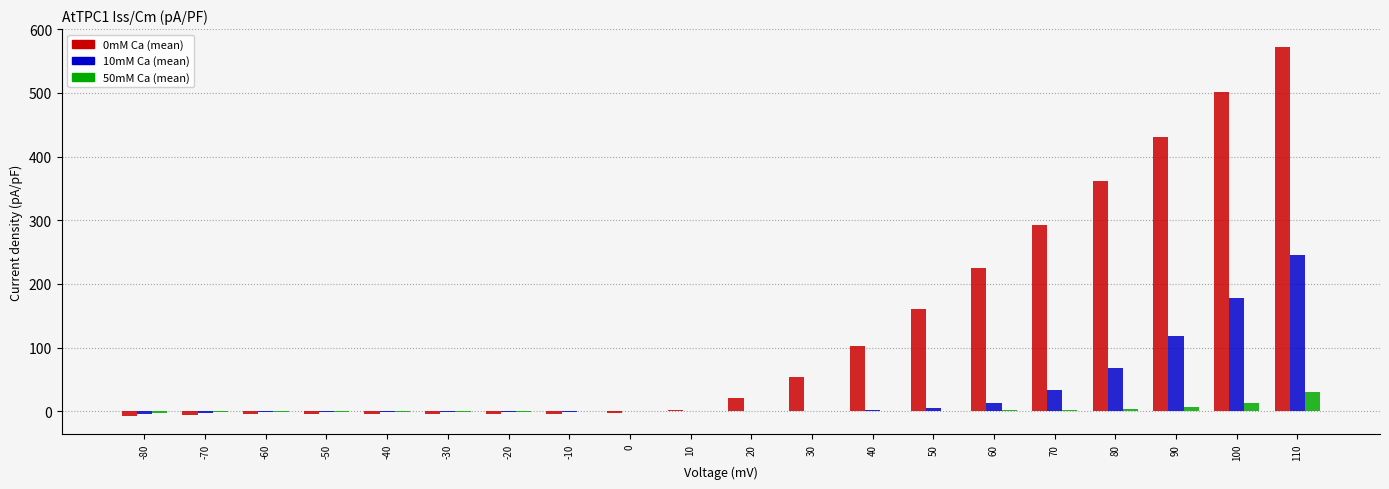

At which category is the sum across all series the highest?

110